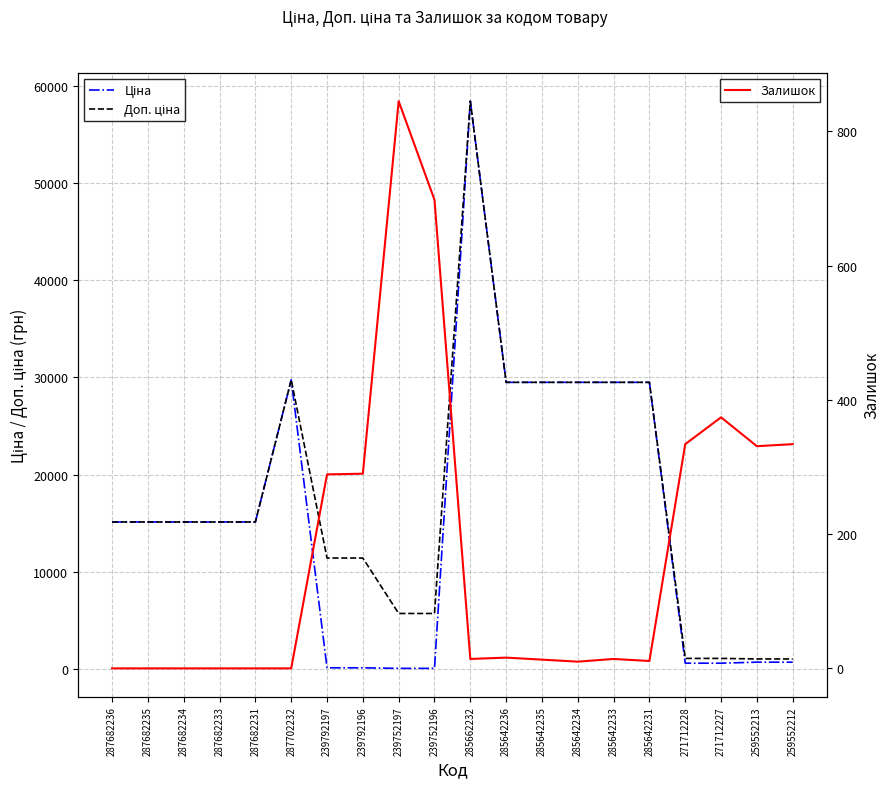

True or false: Доп. ціна and Залишок cross at least once.

False